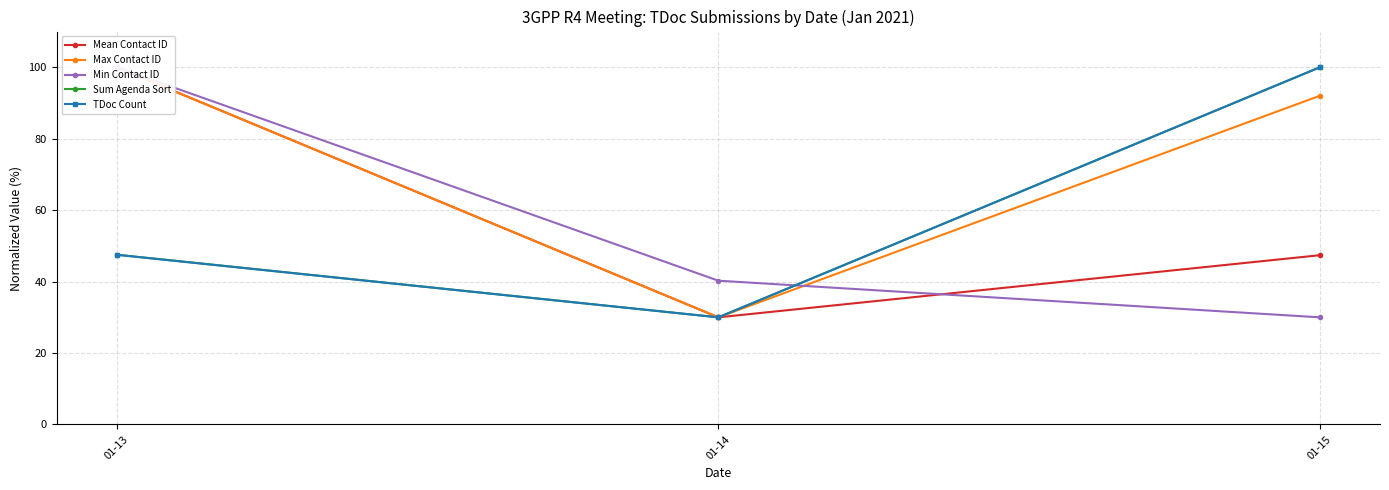

What is the sum of all Sum Agenda Sort values?

177.5